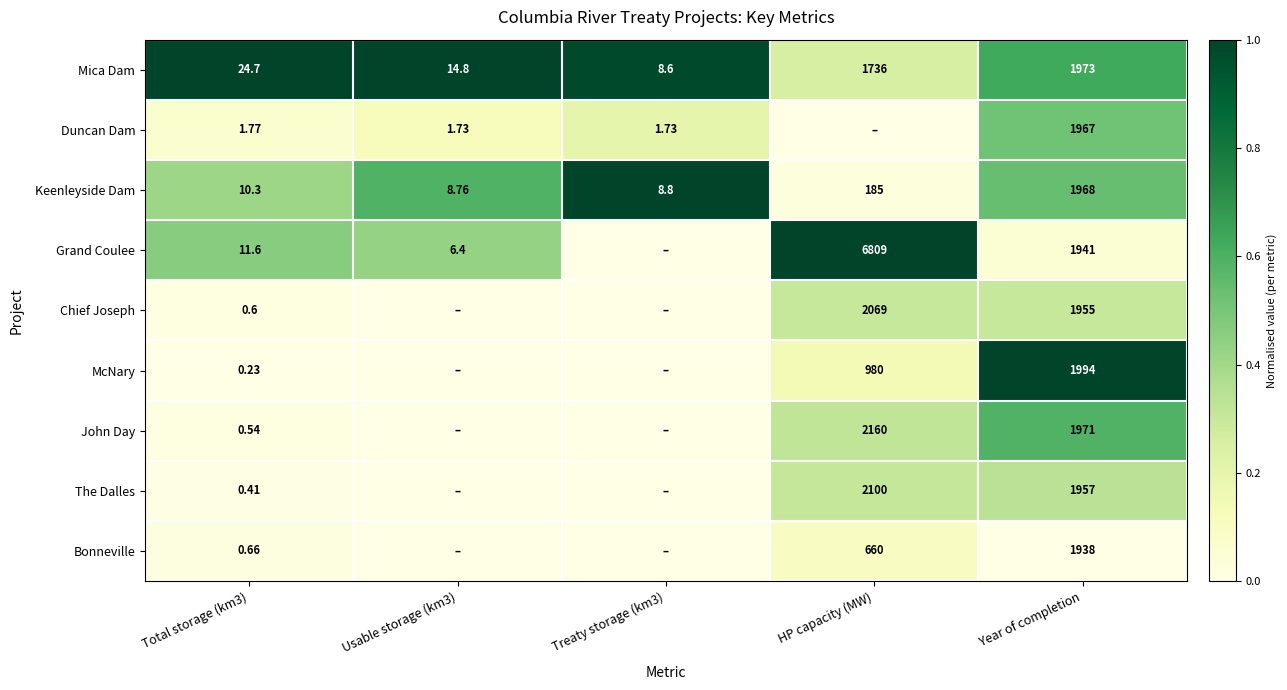

How many series are shown in this chart?

9